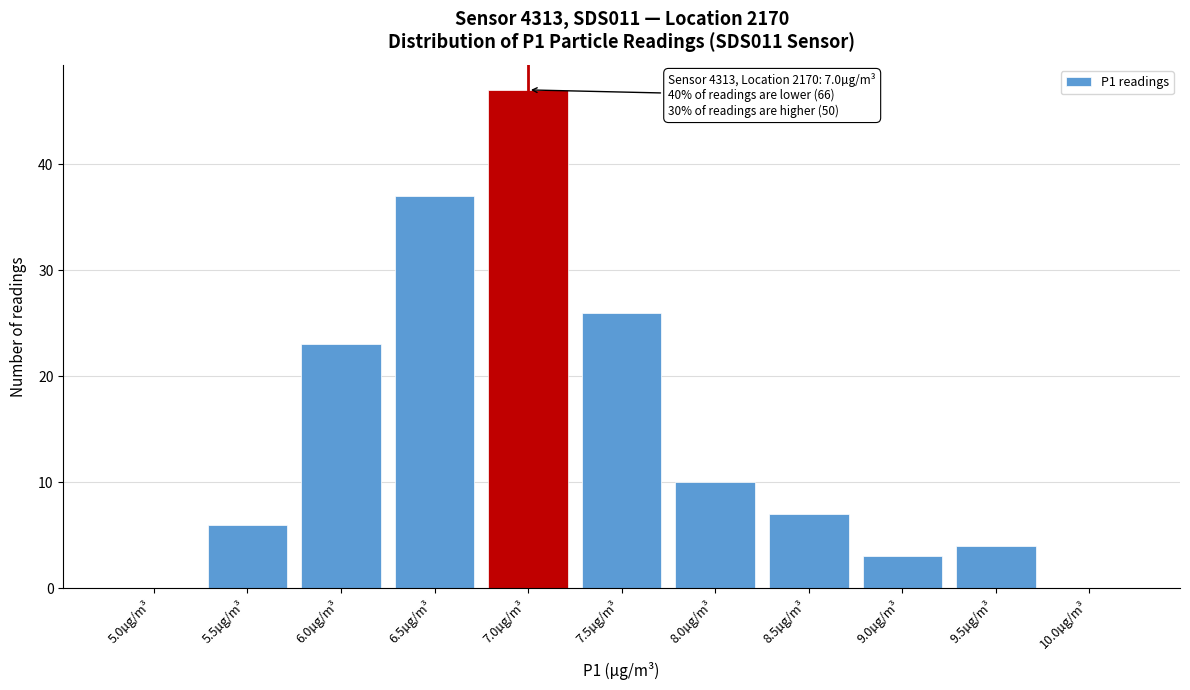

Reading left to right, extract all data points from this chart.

5.0µg/m³=0	5.5µg/m³=6	6.0µg/m³=23	6.5µg/m³=37	7.0µg/m³=47	7.5µg/m³=26	8.0µg/m³=10	8.5µg/m³=7	9.0µg/m³=3	9.5µg/m³=4	10.0µg/m³=0